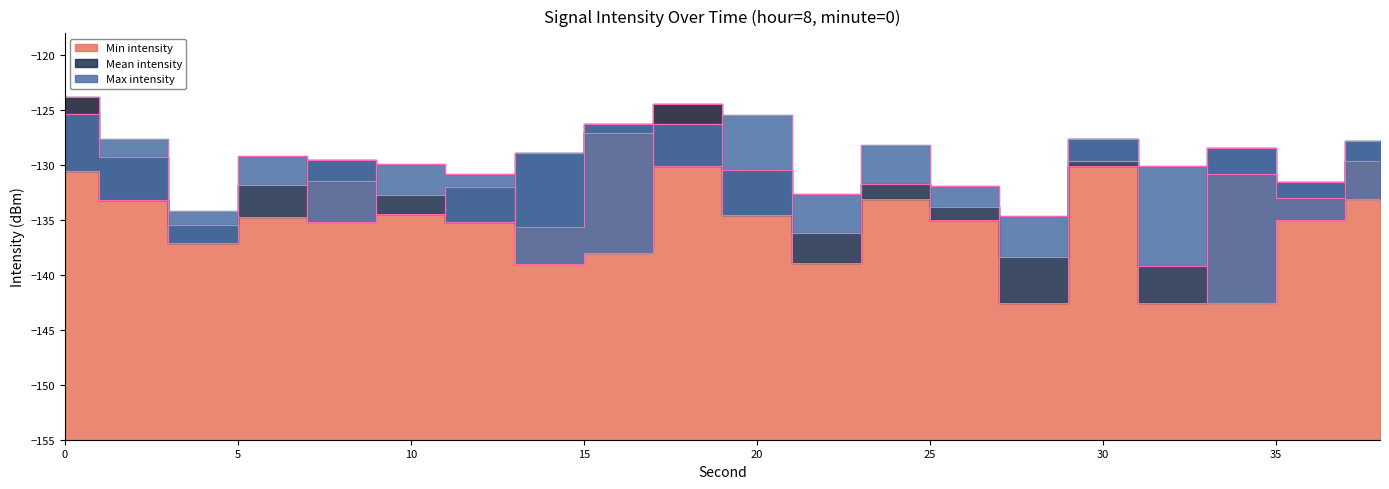

True or false: Min intensity and Max intensity cross at least once.

True